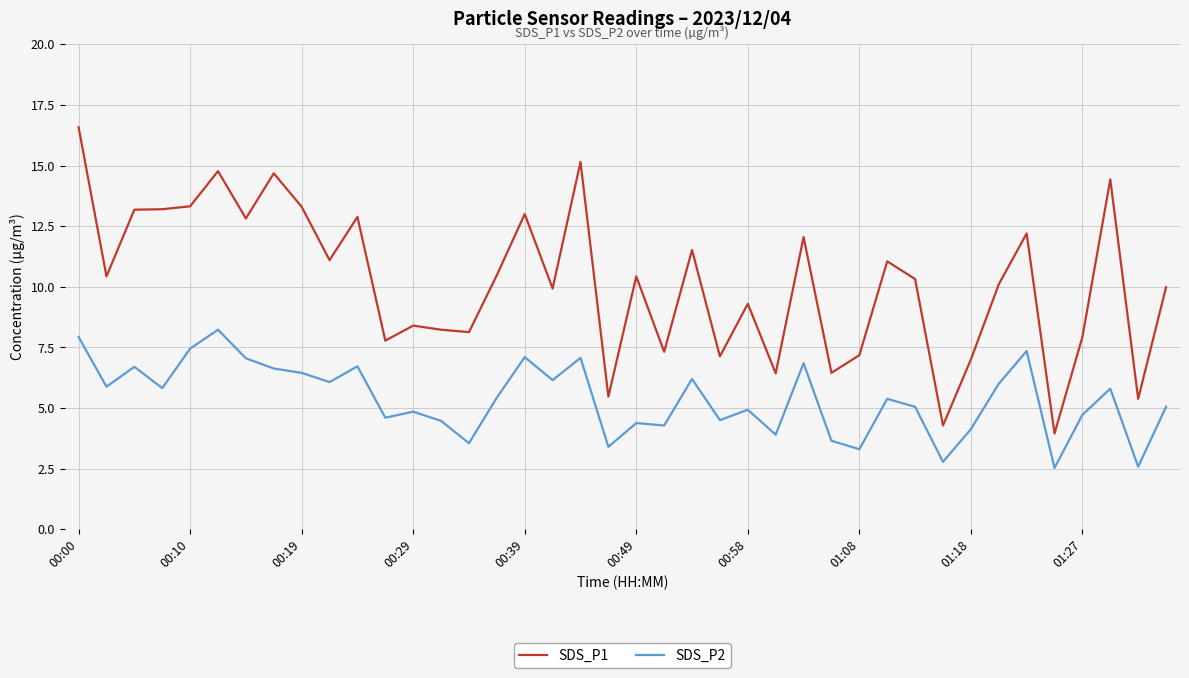

What is the maximum value for SDS_P1?

16.6